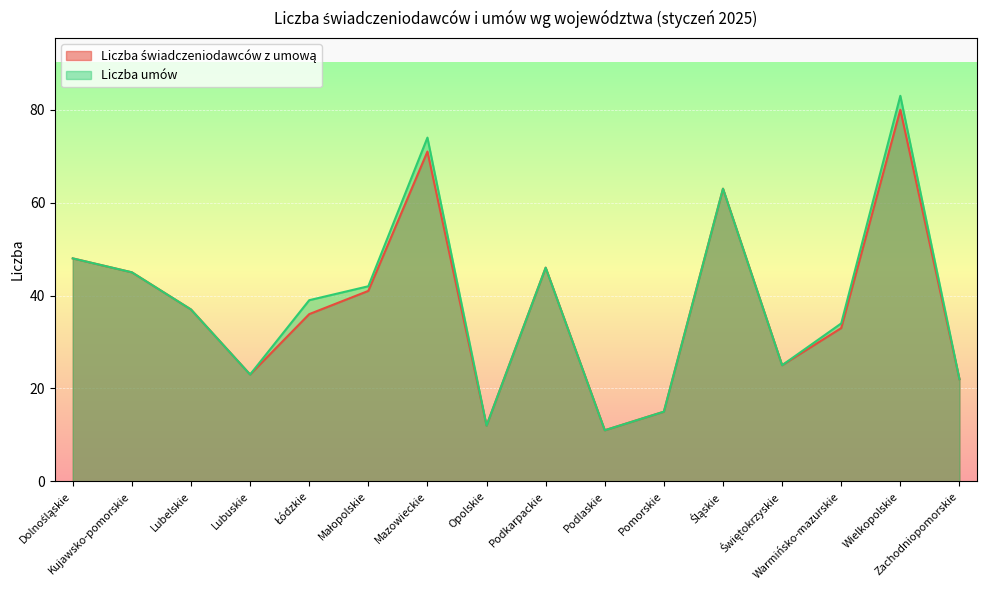

Reading right to left, what are all the values shown in this chart?

Liczba świadczeniodawców z umową: Zachodniopomorskie=22	Wielkopolskie=80	Warmińsko-mazurskie=33	Świętokrzyskie=25	Śląskie=63	Pomorskie=15	Podlaskie=11	Podkarpackie=46	Opolskie=12	Mazowieckie=71	Małopolskie=41	Łódzkie=36	Lubuskie=23	Lubelskie=37	Kujawsko-pomorskie=45	Dolnośląskie=48
Liczba umów: Zachodniopomorskie=22	Wielkopolskie=83	Warmińsko-mazurskie=34	Świętokrzyskie=25	Śląskie=63	Pomorskie=15	Podlaskie=11	Podkarpackie=46	Opolskie=12	Mazowieckie=74	Małopolskie=42	Łódzkie=39	Lubuskie=23	Lubelskie=37	Kujawsko-pomorskie=45	Dolnośląskie=48